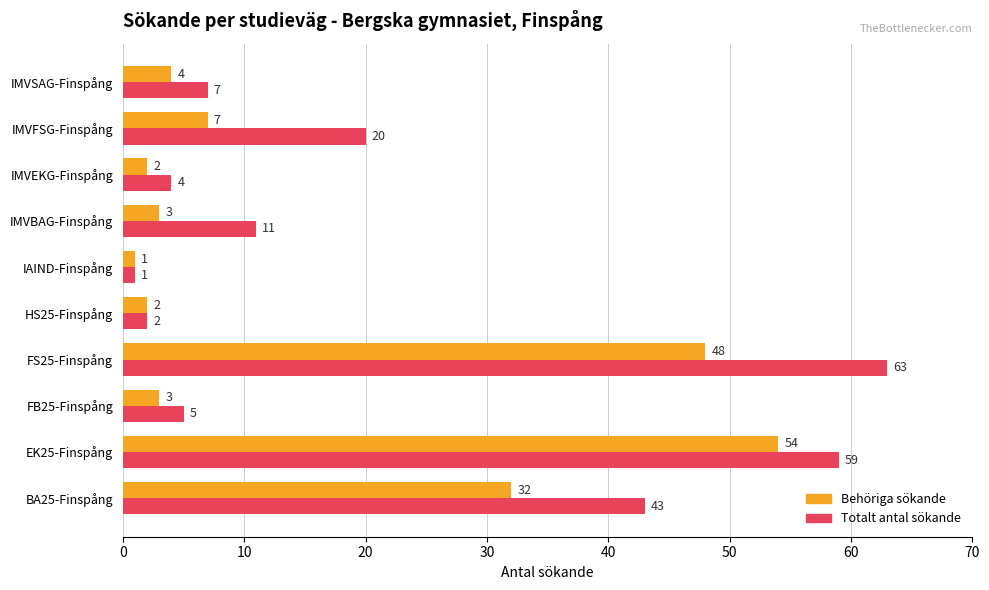

At how many categories does at least one series exceed 29?

3